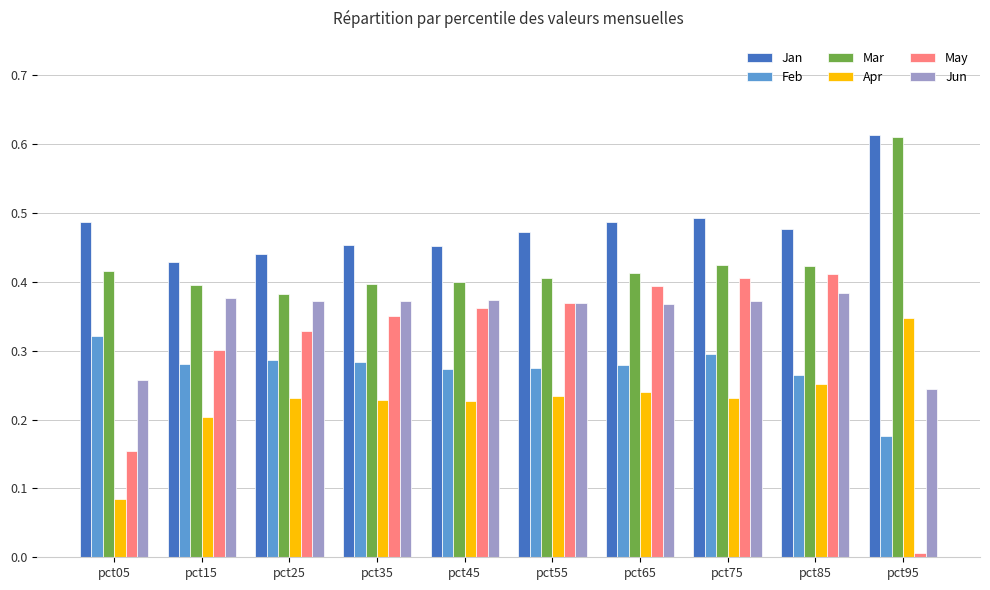

Which series has the largest total across all categories?

Jan